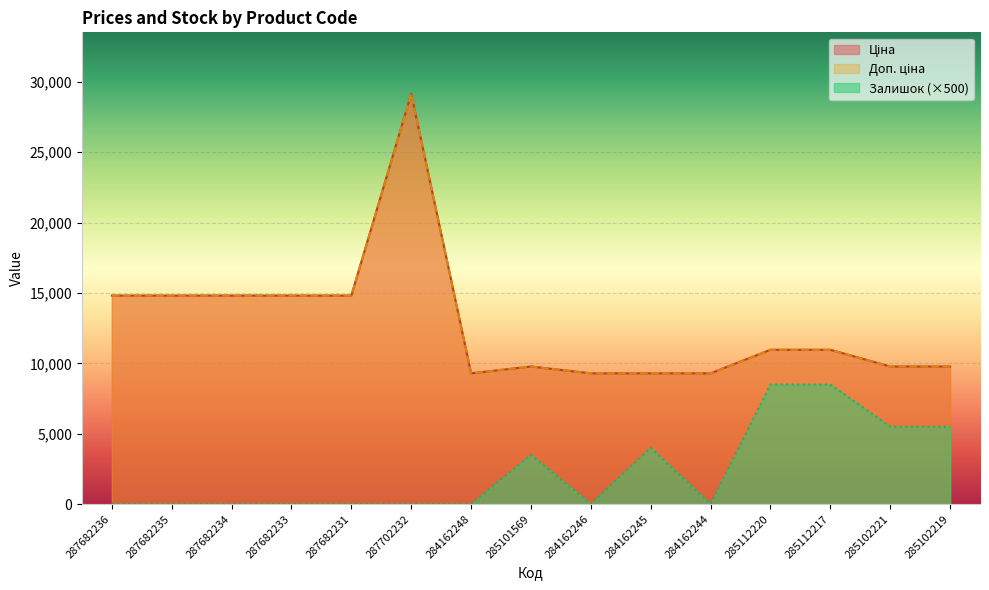

What is the difference between the highest and lowest values at 284162248?

9290.5